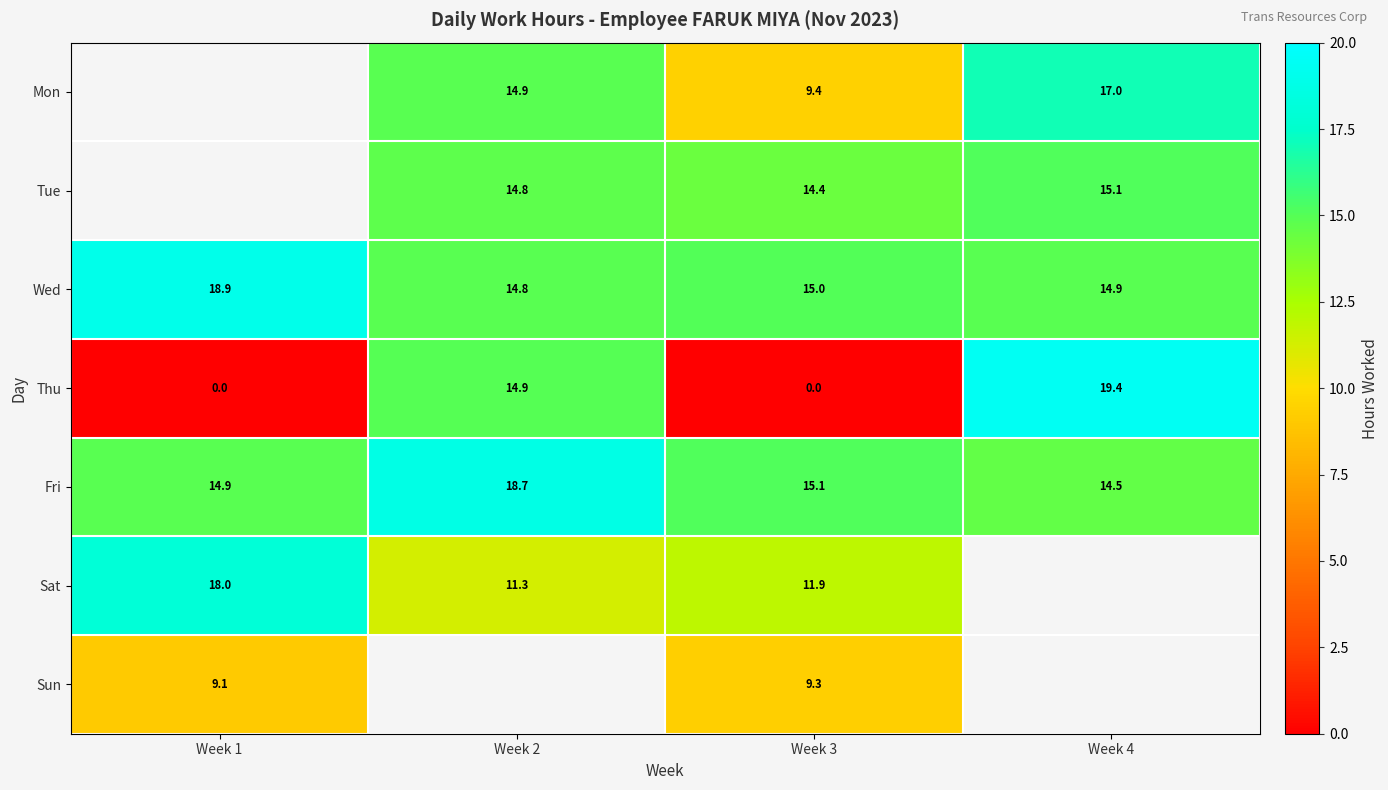

Where is Sun nearest to the value 9?

Week 1